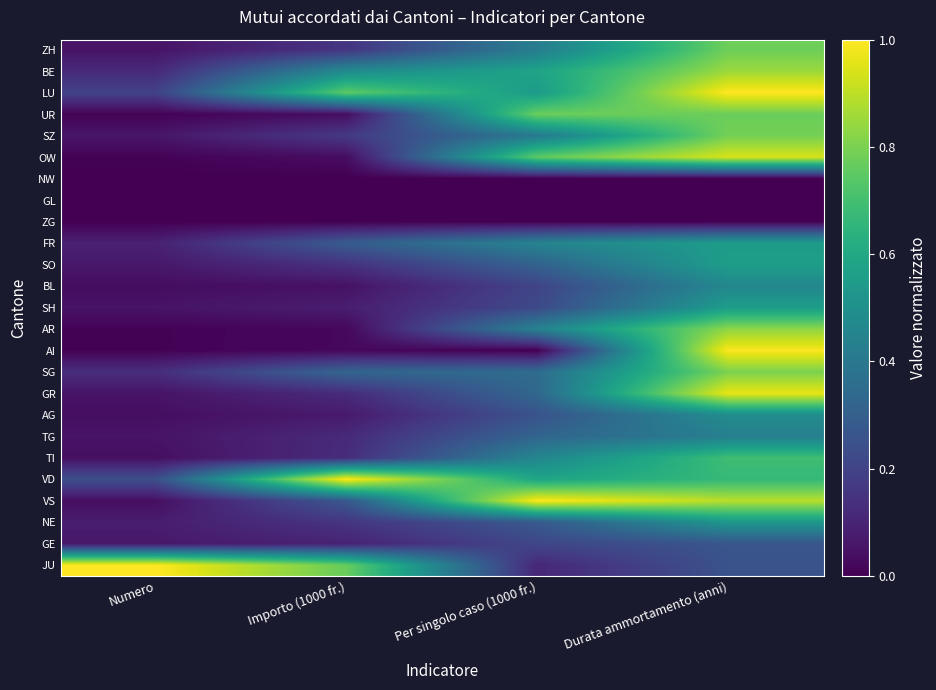

Which has a higher value, Numero or Importo (1000 fr.)?

Importo (1000 fr.)